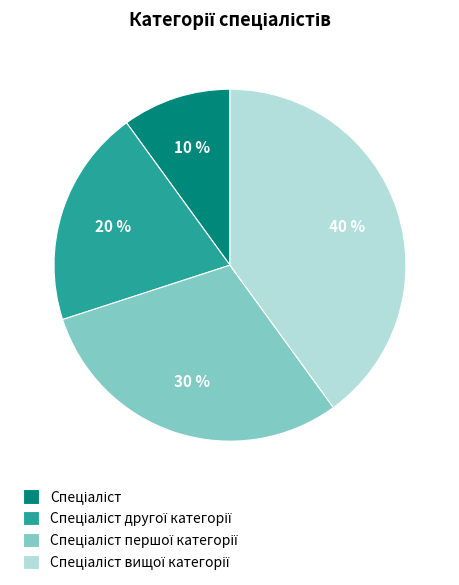

Does any single category account for the majority?

No